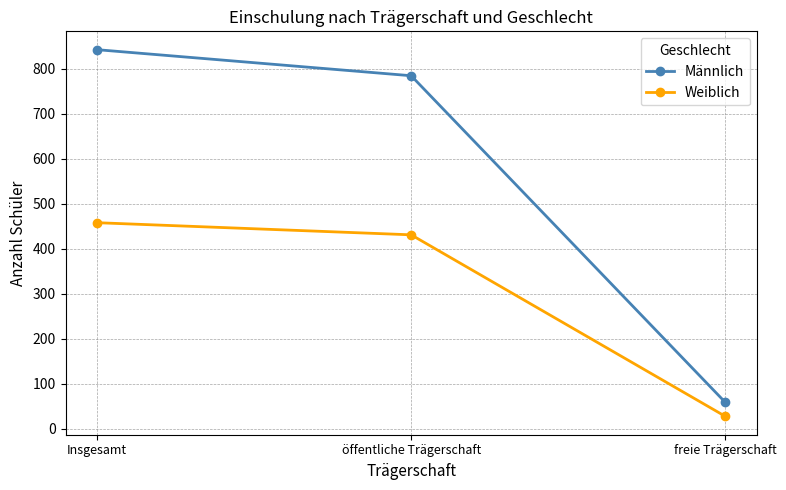

Read the Männlich value at Insgesamt, to the nearest 50.

850